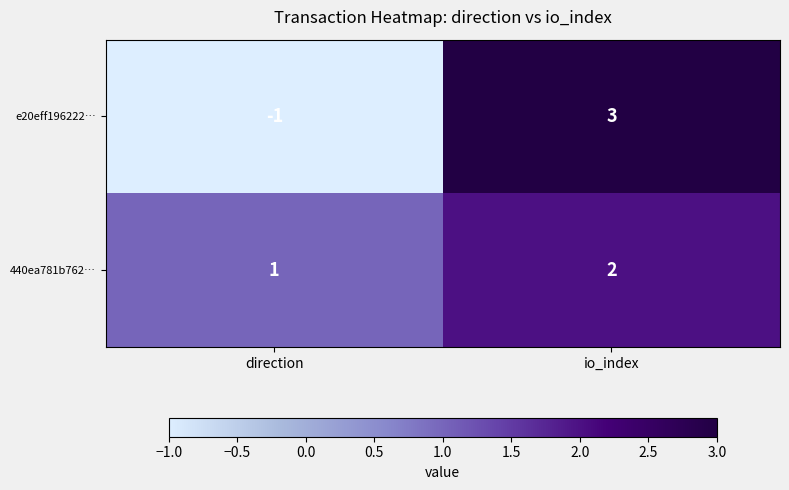

Reading right to left, extract all data points from this chart.

e20eff196222…: 3	-1
440ea781b762…: 2	1